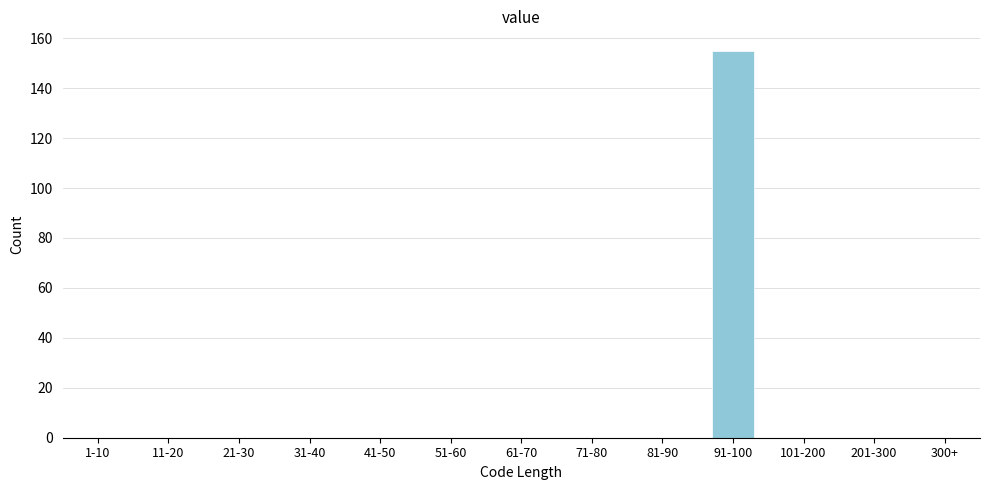

Reading left to right, list all the values displayed in this chart.

1-10=0	11-20=0	21-30=0	31-40=0	41-50=0	51-60=0	61-70=0	71-80=0	81-90=0	91-100=155	101-200=0	201-300=0